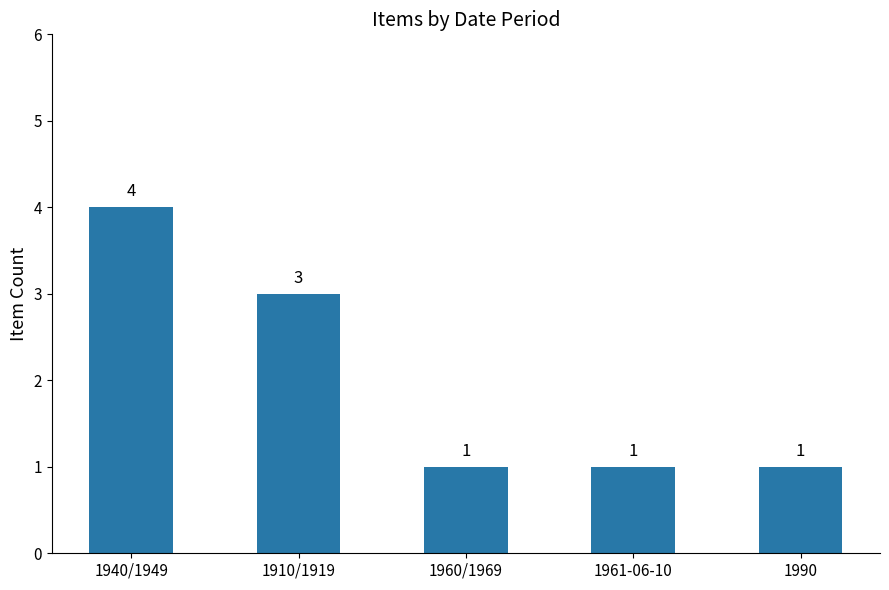

Read the value at 1910/1919.

3